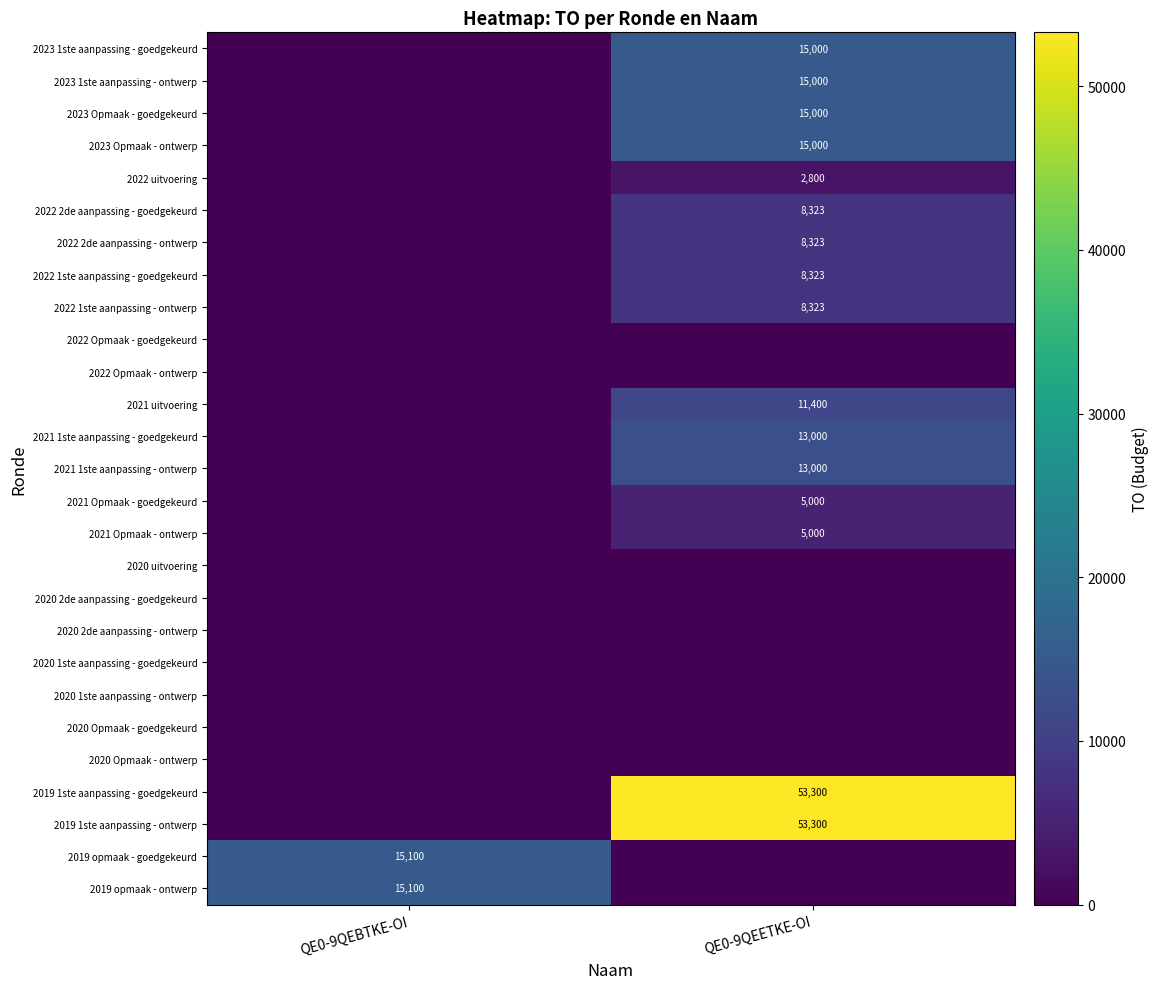

True or false: 2019 opmaak - goedgekeurd has a value of 26651 at QE0-9QEBTKE-OI.

False